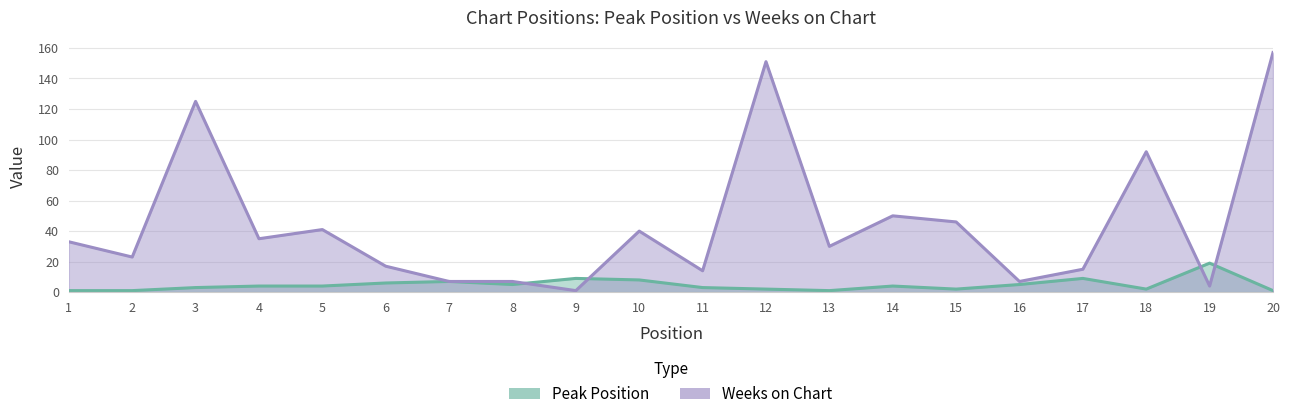

At how many categories does at least one series exceed 85?

4